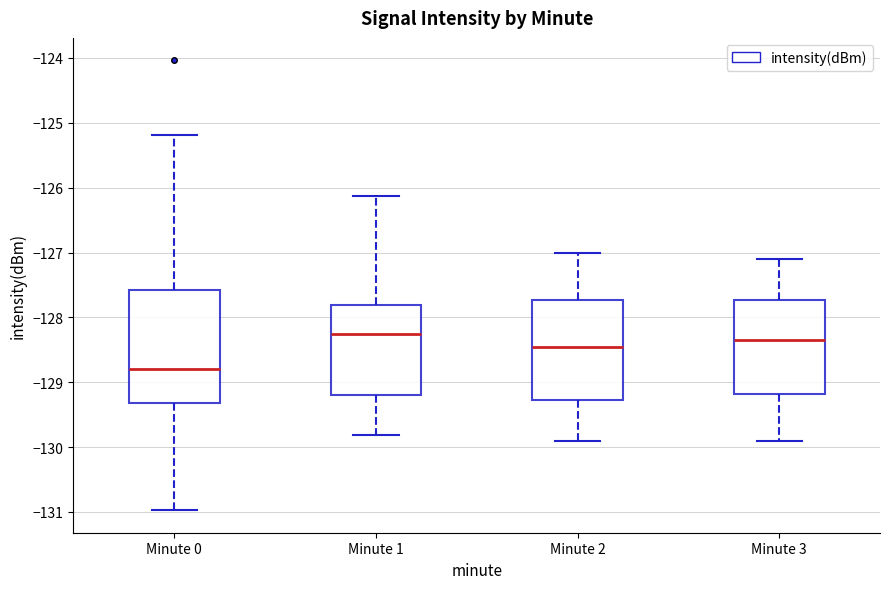

Comparing the boxes themselves (not the whiskers), which one is the tallest?

Minute 0